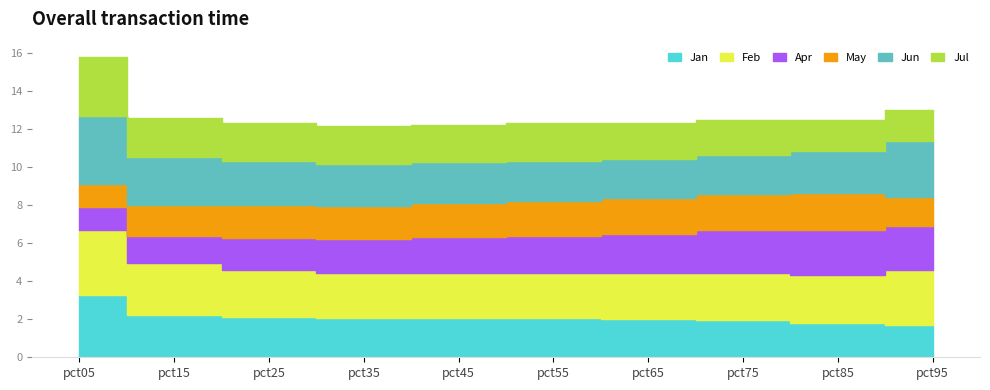

What is the total value across all series at pct15?

12.6